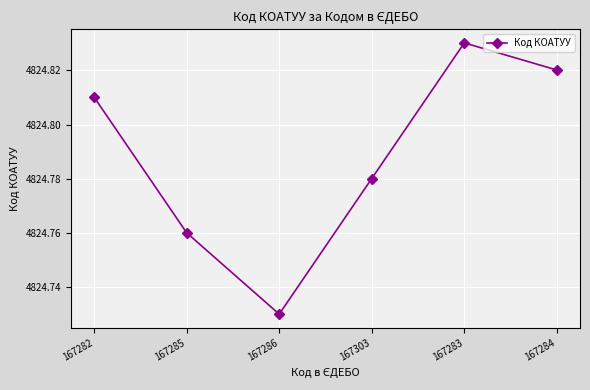

At which category does the chart reach its peak across all series?

167283